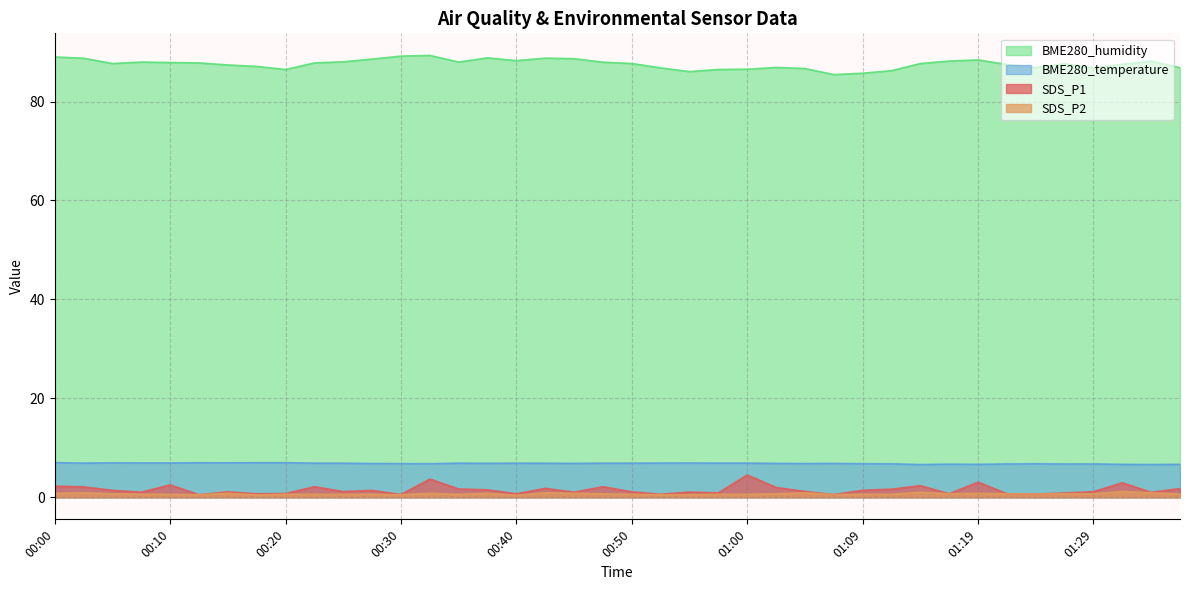

In SDS_P2, how many points are lower than both neighbors (excluding endpoints)?

9